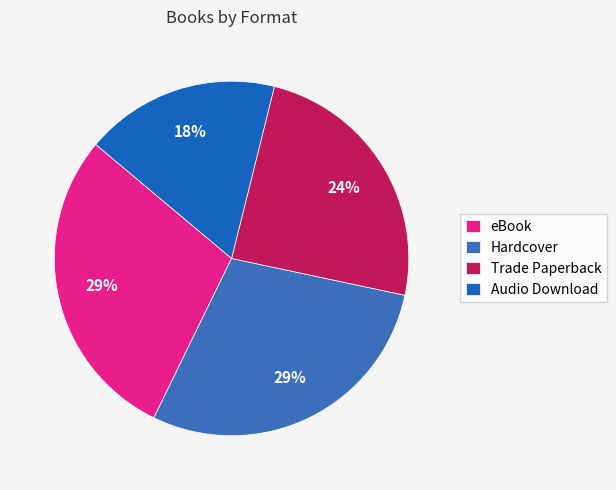

What percentage is the eBook slice, to the nearest percent?

29%